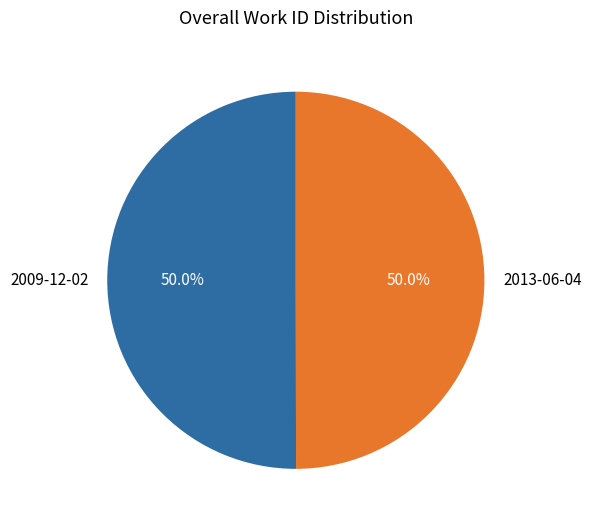

How many segments does this pie chart have?

2